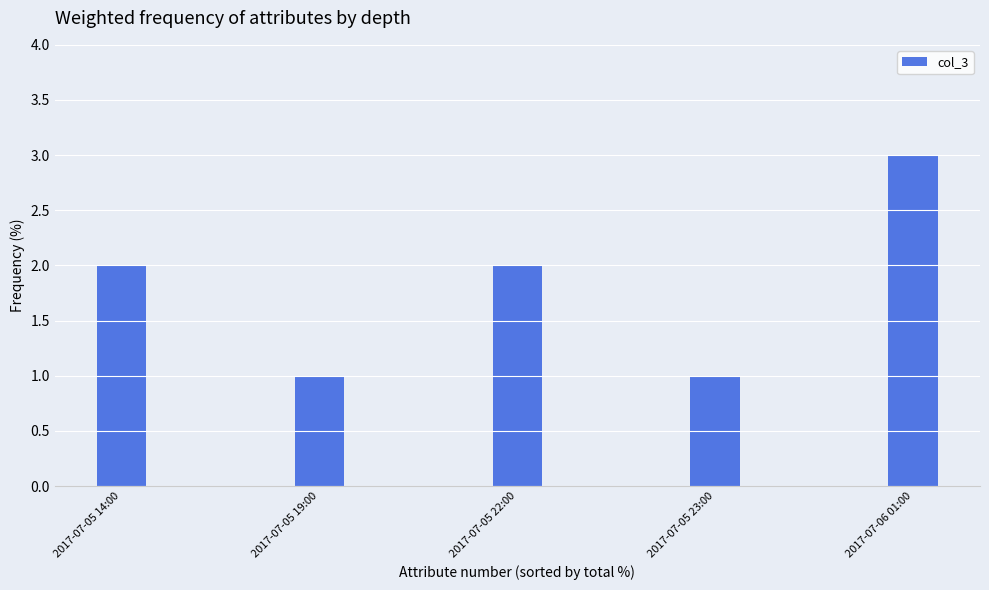

Are the bars grouped side by side (vs. stacked)?

No